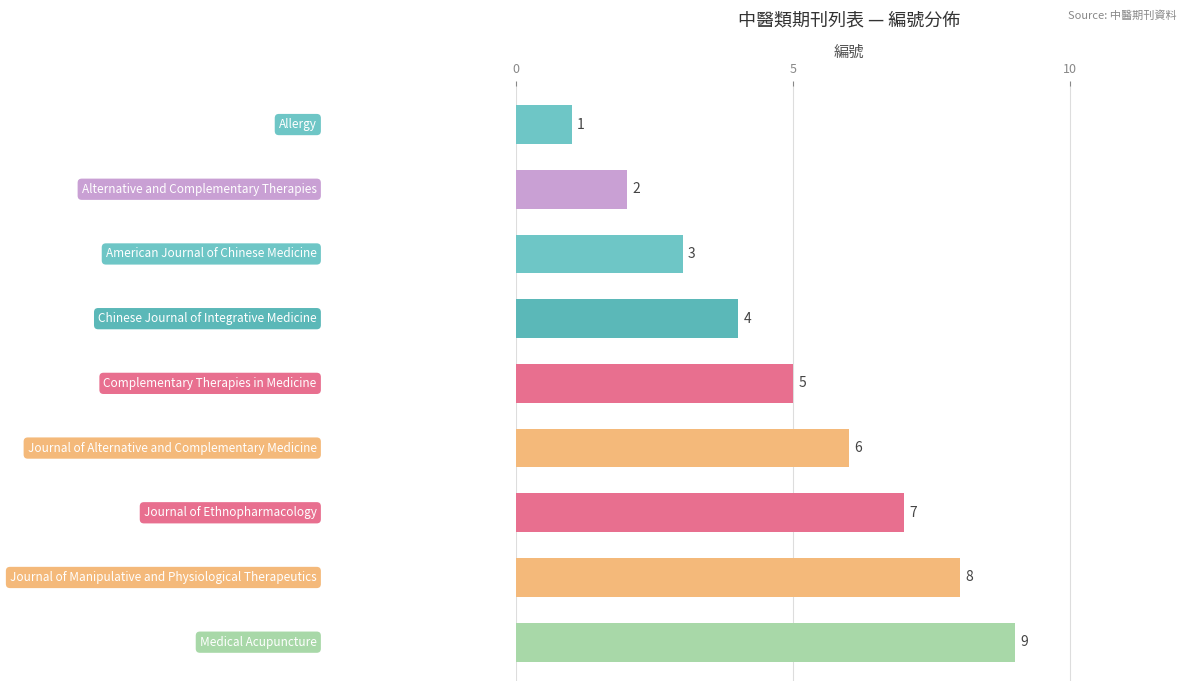

How many values are between 3 and 7?

5